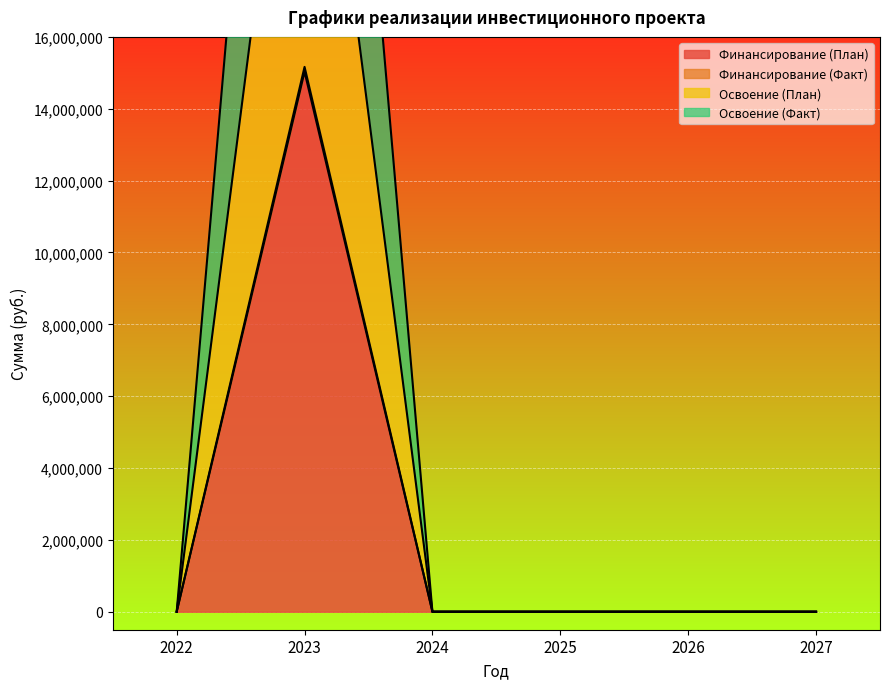

Rank the categories by Финансирование (Факт) value from highest to lowest.

2023, 2022, 2024, 2025, 2026, 2027